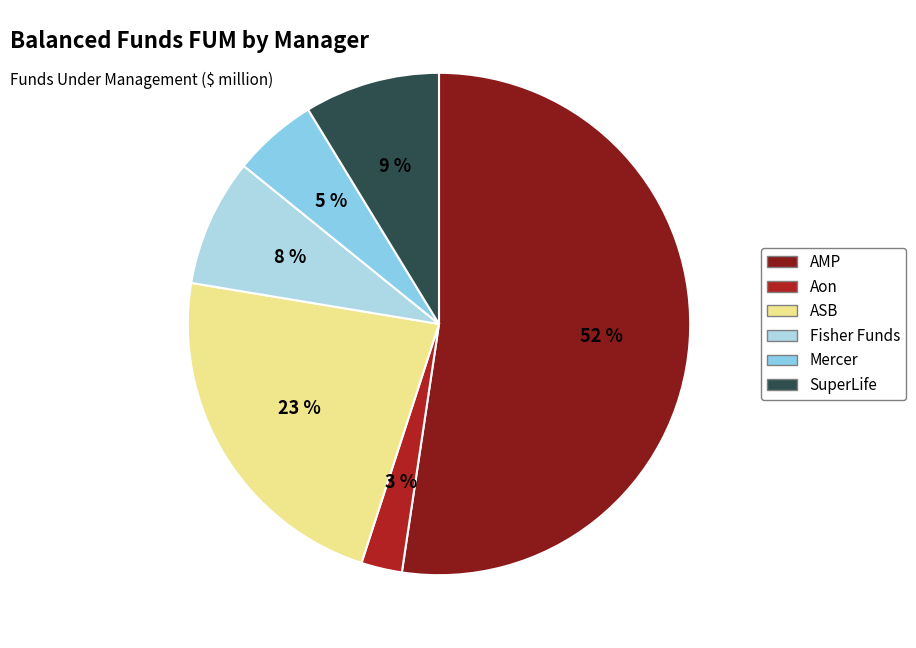

To the nearest percent, what is the difference between the Mercer and Fisher Funds slice percentages?

3%